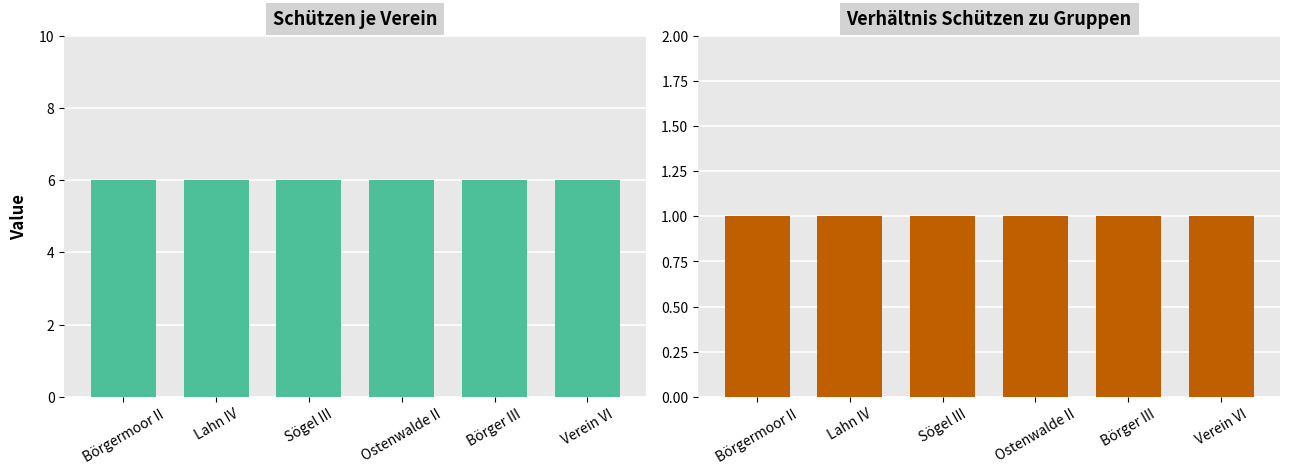

At how many categories does at least one series exceed 2?

6